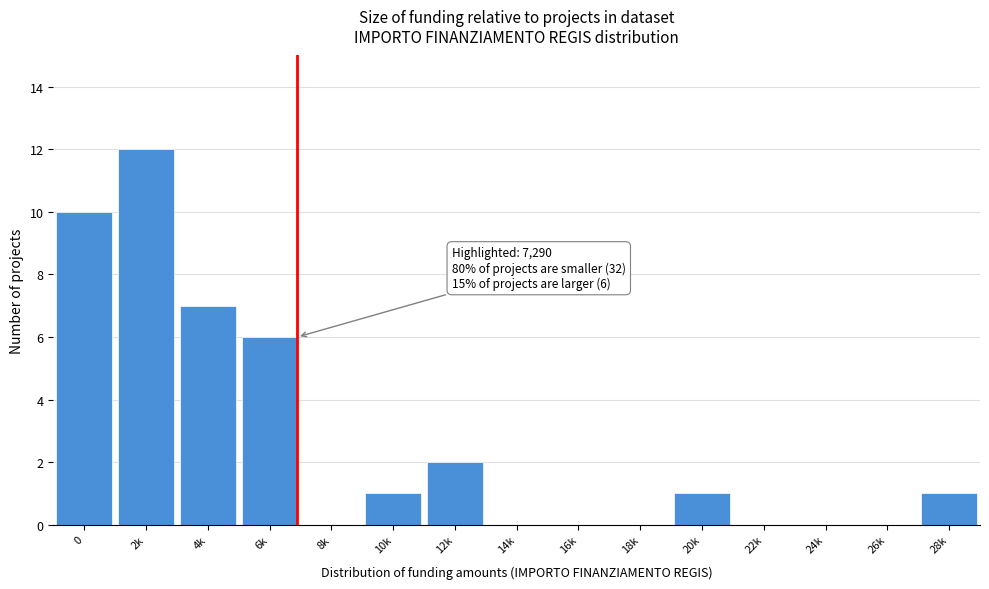

Reading right to left, transcribe all the data shown in this chart.

28k=1	26k=0	24k=0	22k=0	20k=1	18k=0	16k=0	14k=0	12k=2	10k=1	8k=0	6k=6	4k=7	2k=12	0=10